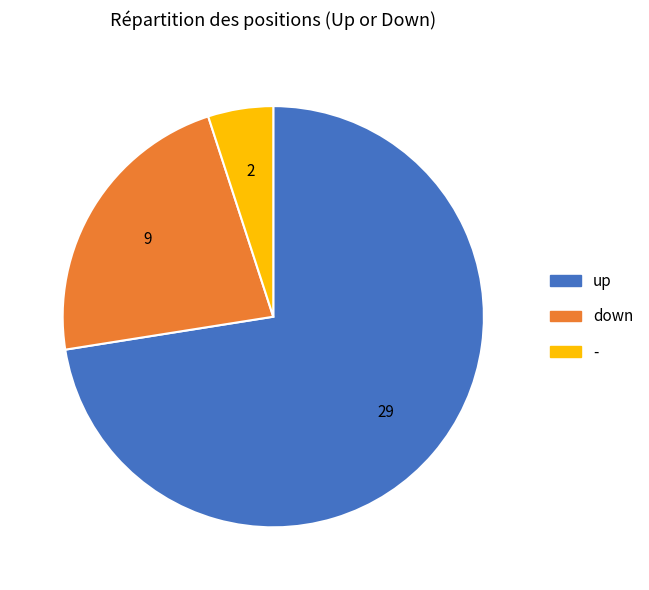

Do up and down together represent more than half of the pie?

Yes